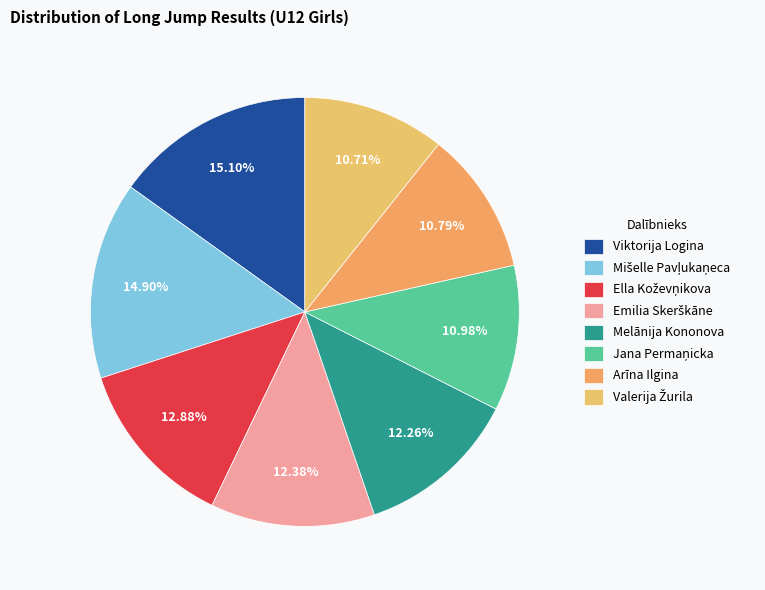

What percentage is the Arīna Ilgina slice, to the nearest percent?

11%